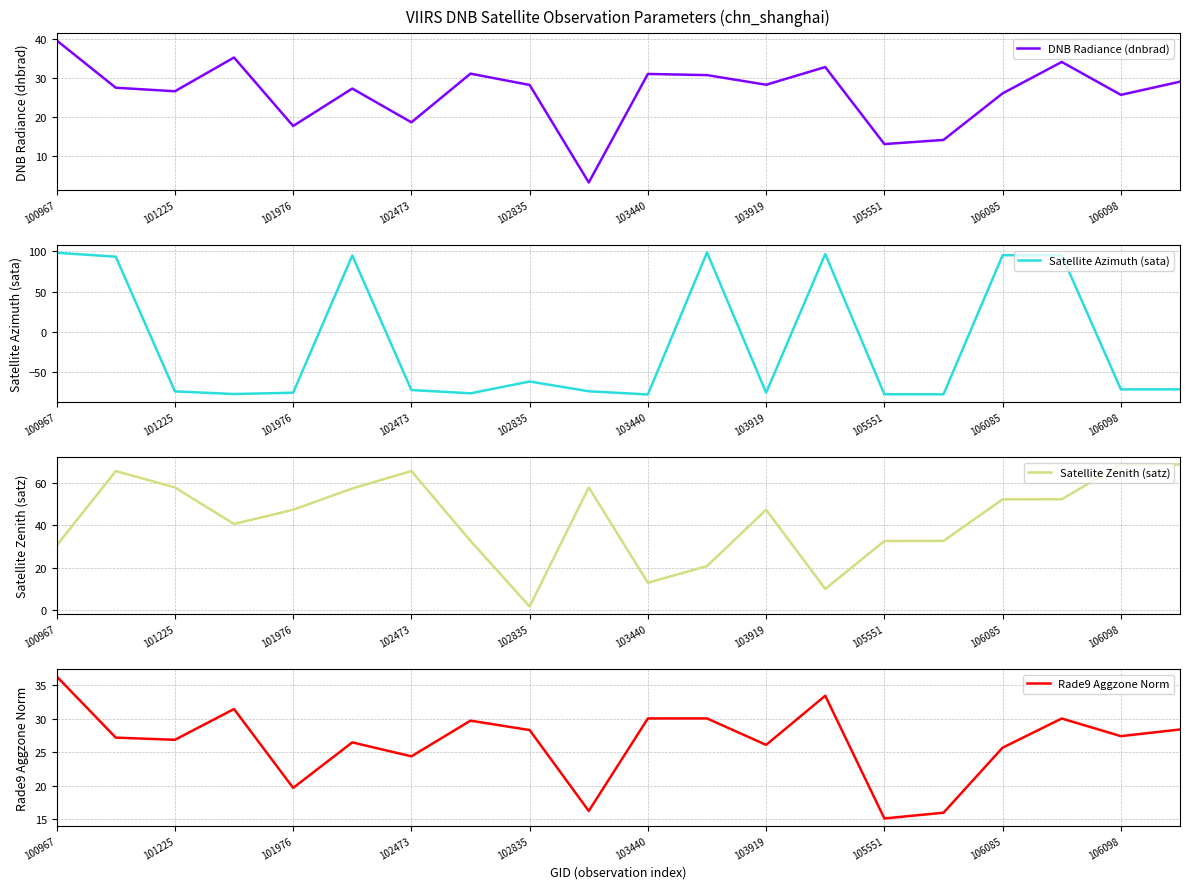

What is the minimum value for Satellite Azimuth (sata)?

-77.2